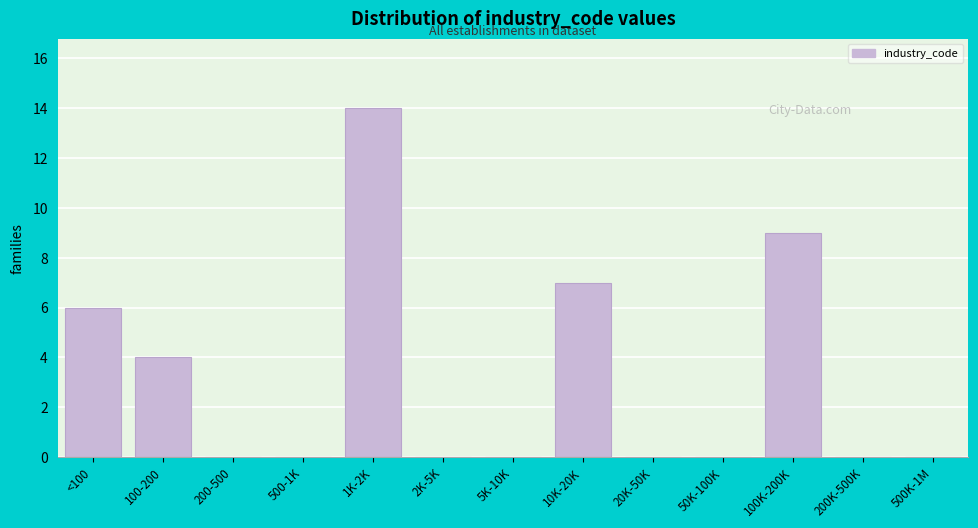

Reading left to right, what are all the values shown in this chart?

<100=6	100-200=4	200-500=0	500-1K=0	1K-2K=14	2K-5K=0	5K-10K=0	10K-20K=7	20K-50K=0	50K-100K=0	100K-200K=9	200K-500K=0	500K-1M=0